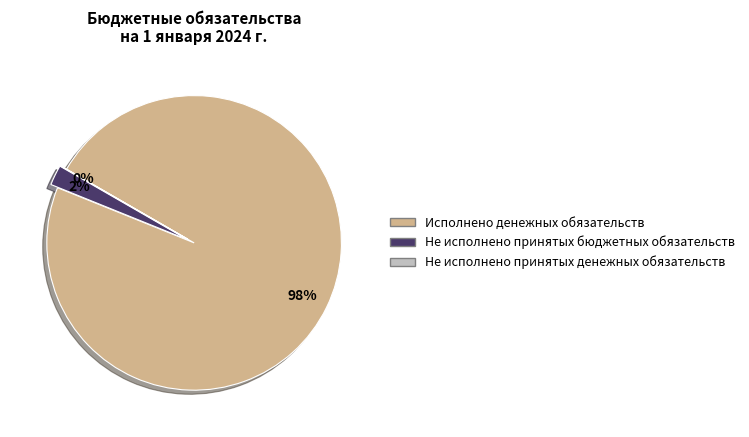

What is the largest slice in the pie chart?

Исполнено денежных обязательств